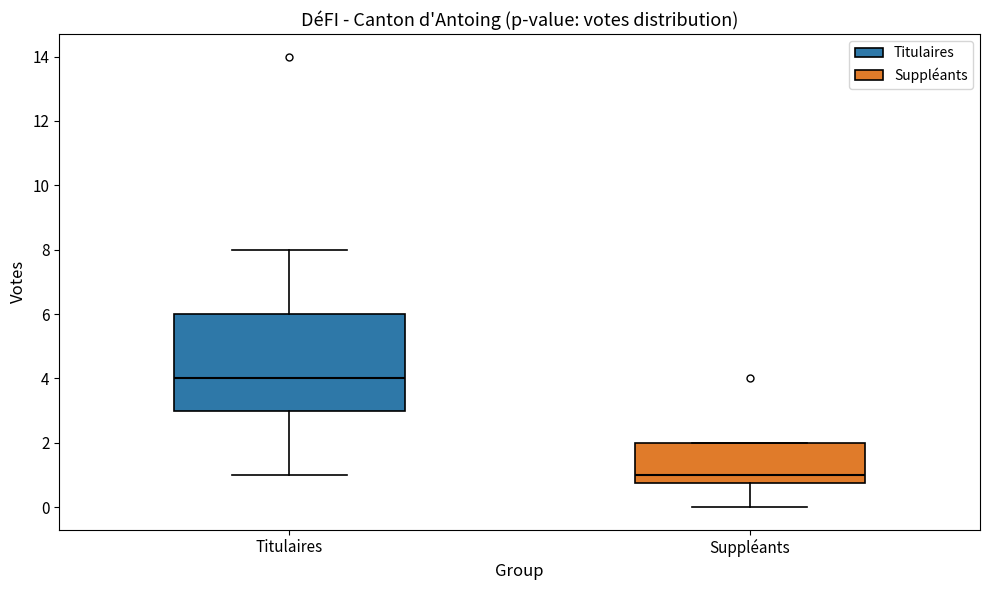

Which box's median line is the lowest?

Suppléants